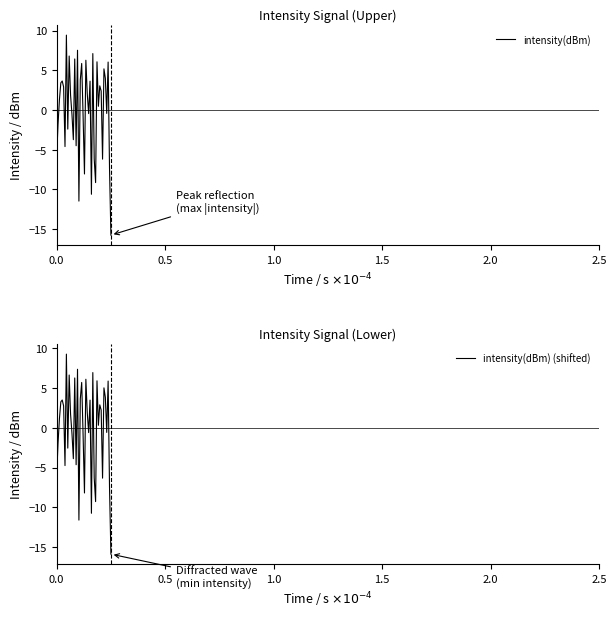

What is the maximum value for intensity(dBm)?

9.4